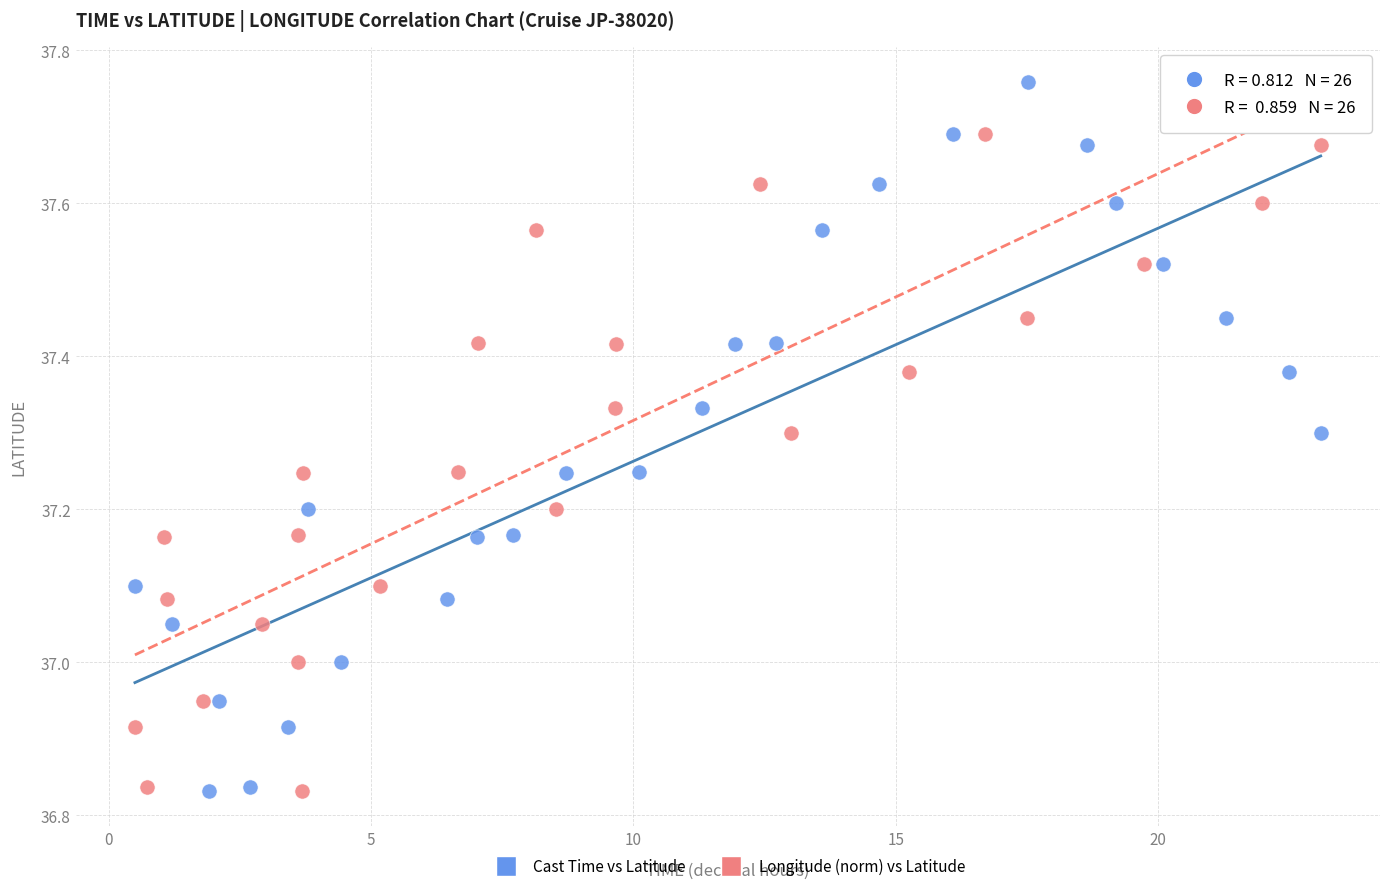

What are all the series names shown in the legend?

Cast Time vs Latitude, Longitude (norm) vs Latitude